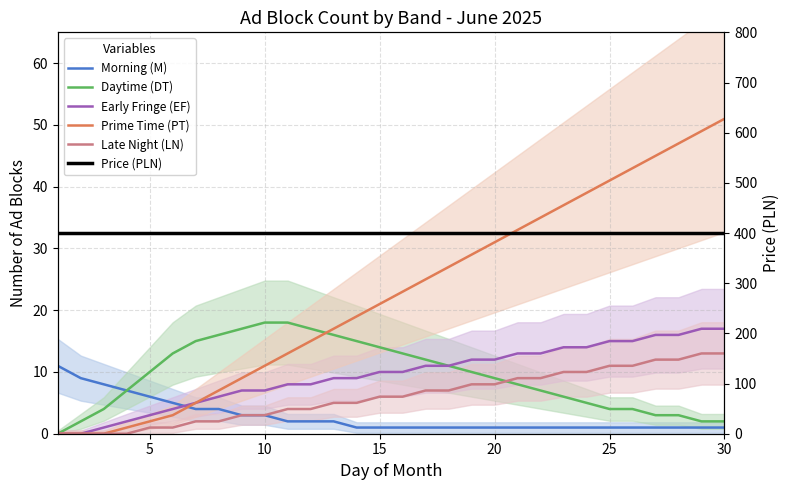

How many data points in Prime Time (PT) are above 23?

14